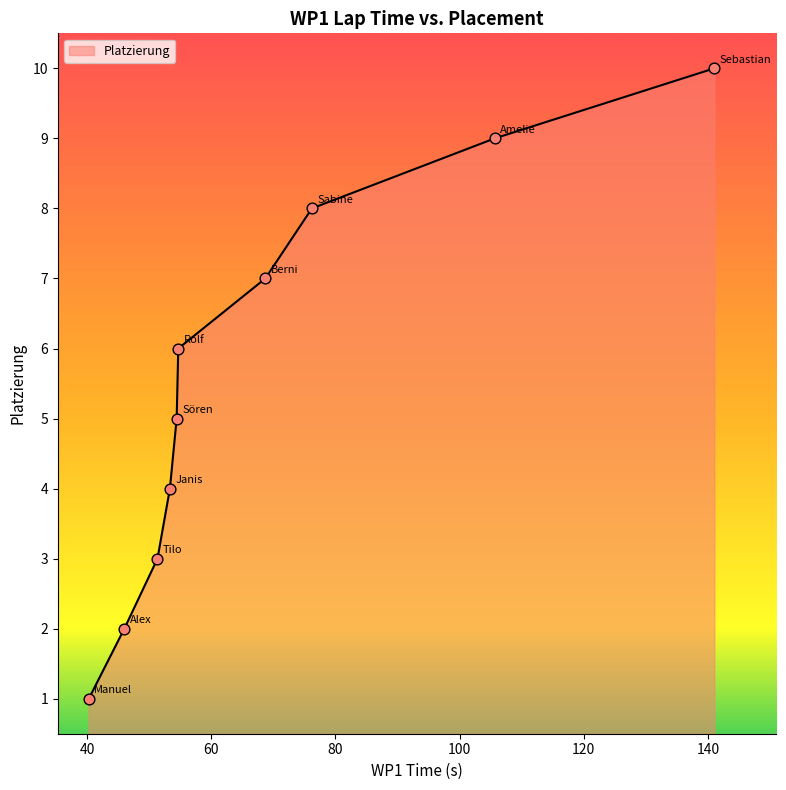

What is the maximum value shown in the chart?

10